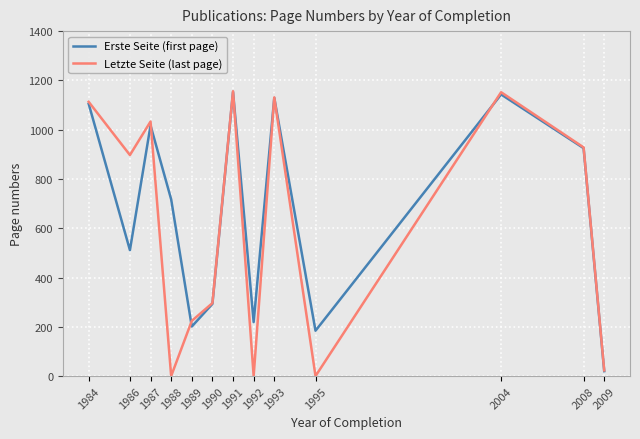

Is it true that Erste Seite (first page) equals 1835 at 2004?

False